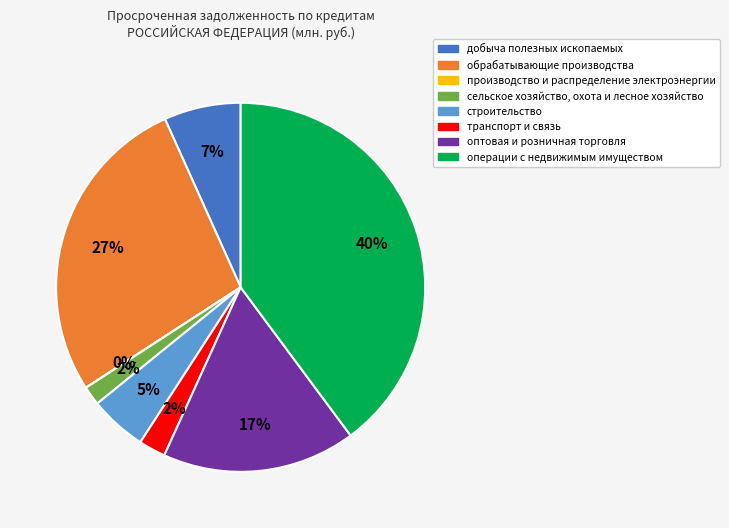

To the nearest percent, what is the difference between the largest and smallest slice percentages?

40%